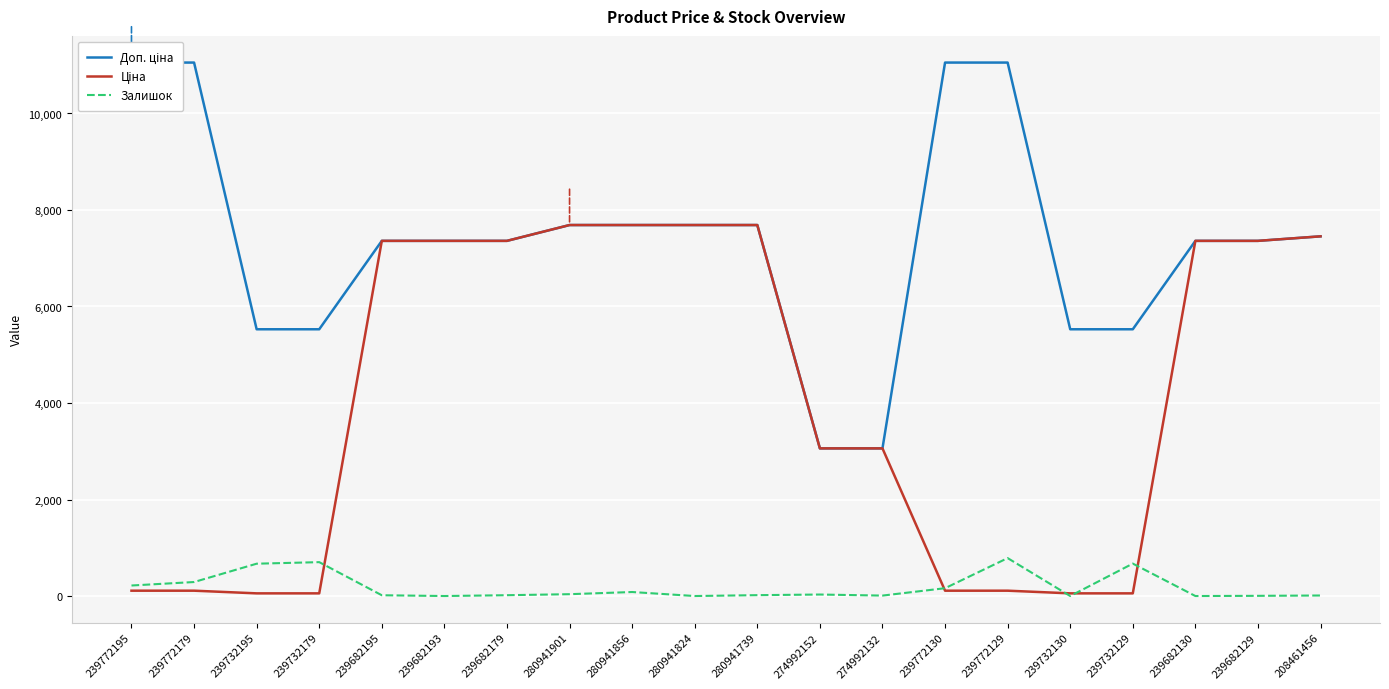

How many data points does each series have?

20